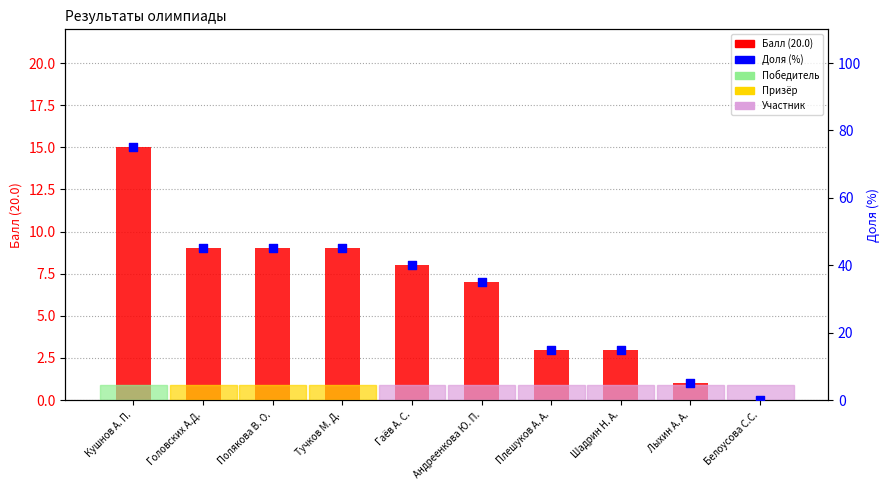

At how many categories does at least one series exceed 28?

6